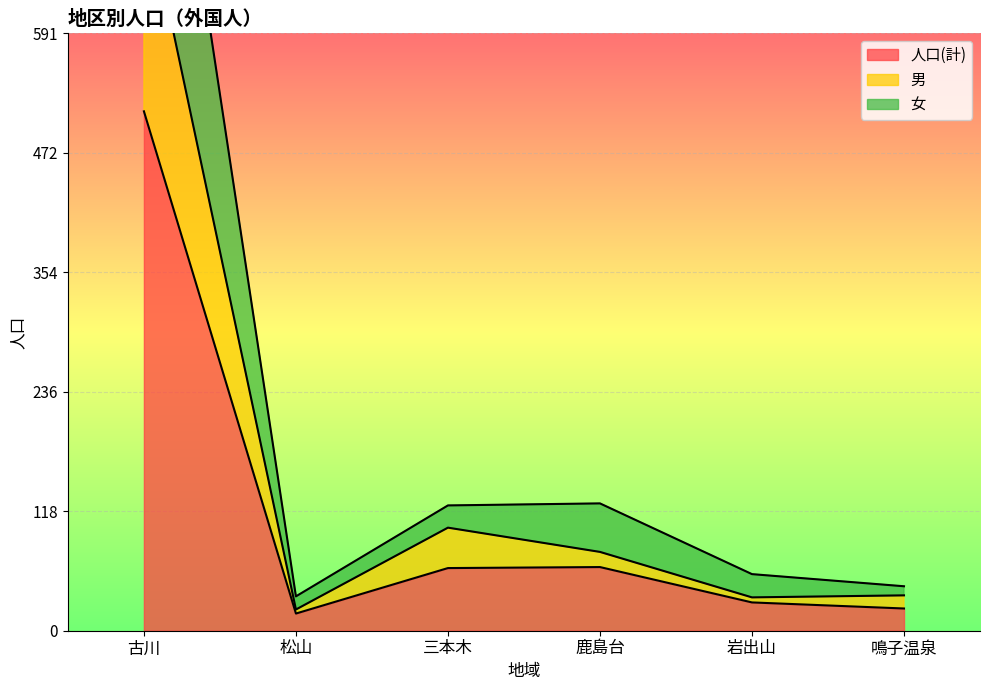

What is the value of the 人口(計) point at the 1st from the left?

514